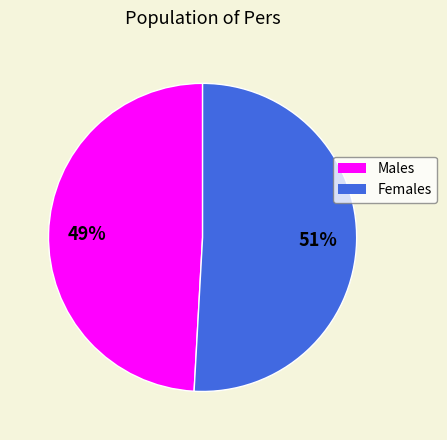

How many segments does this pie chart have?

2